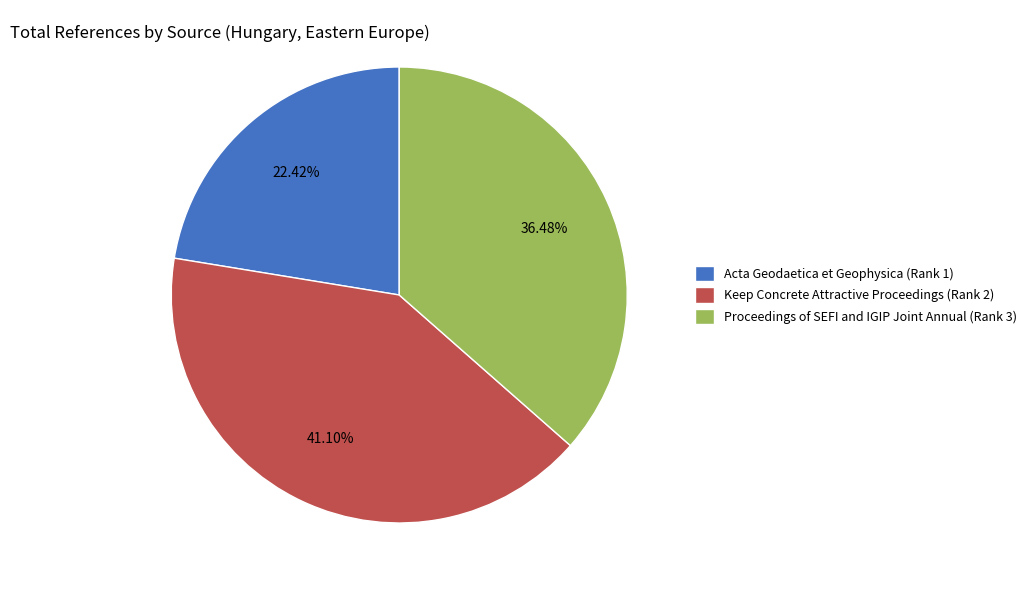

The Acta Geodaetica et Geophysica (Rank 1) slice represents 22% of the pie. True or false?

True